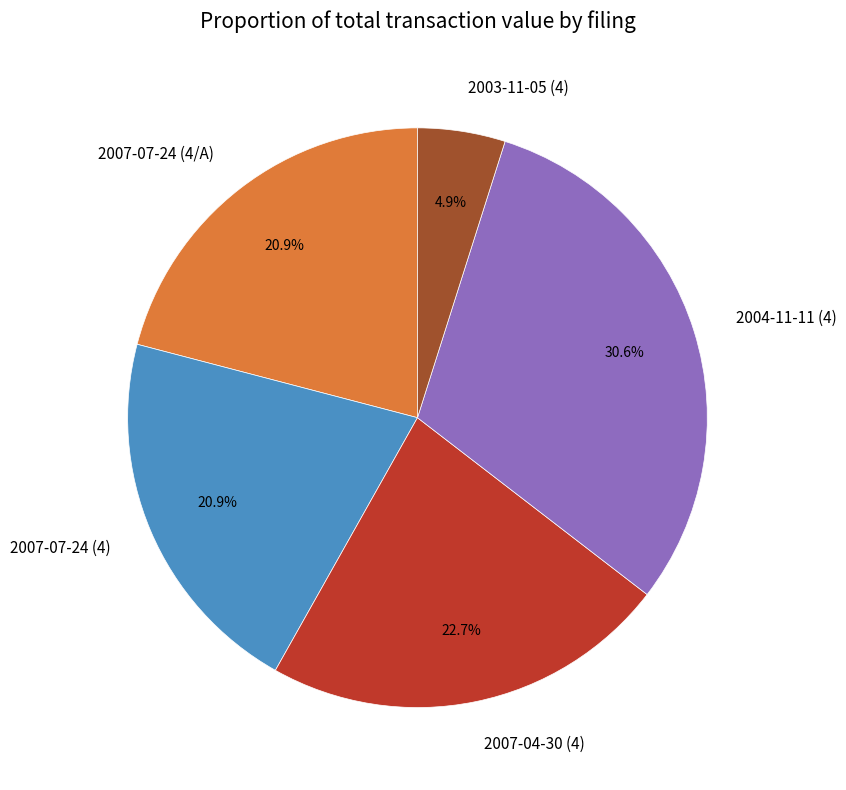

To the nearest percent, what is the difference between the largest and smallest slice percentages?

26%